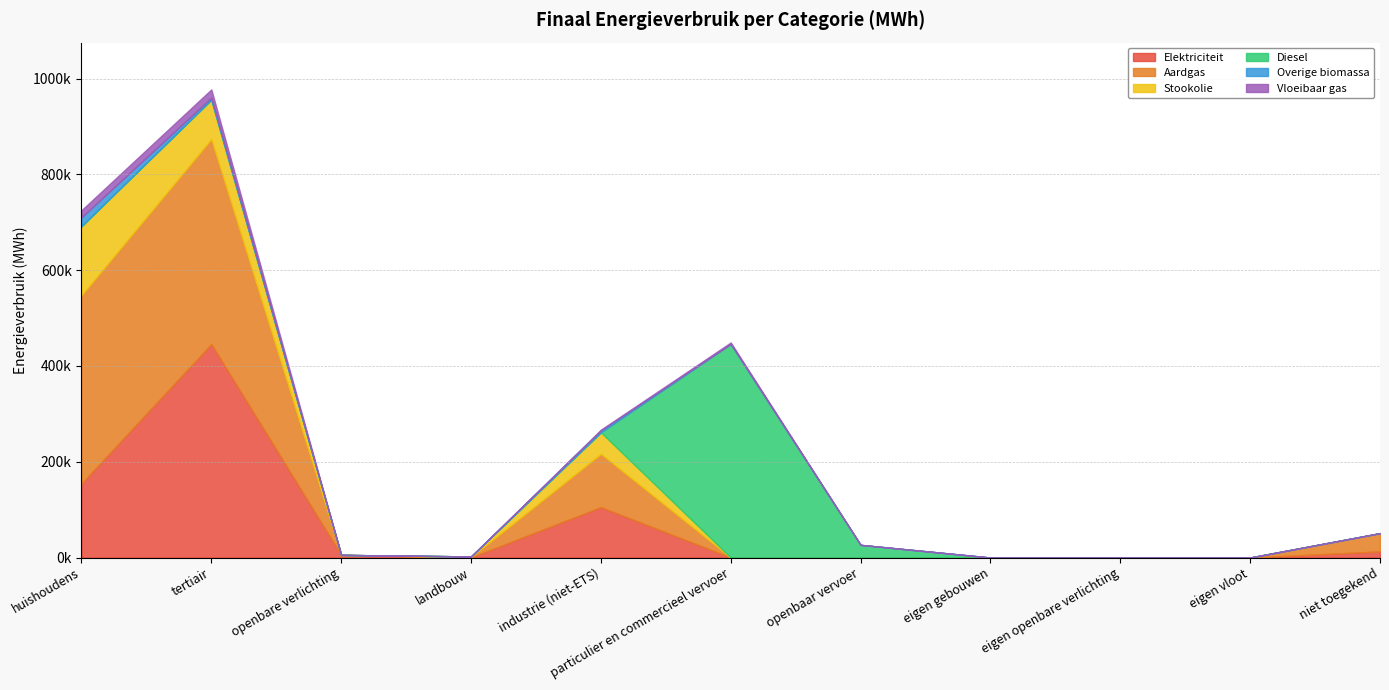

At which label is Vloeibaar gas closest to 8593?

particulier en commercieel vervoer